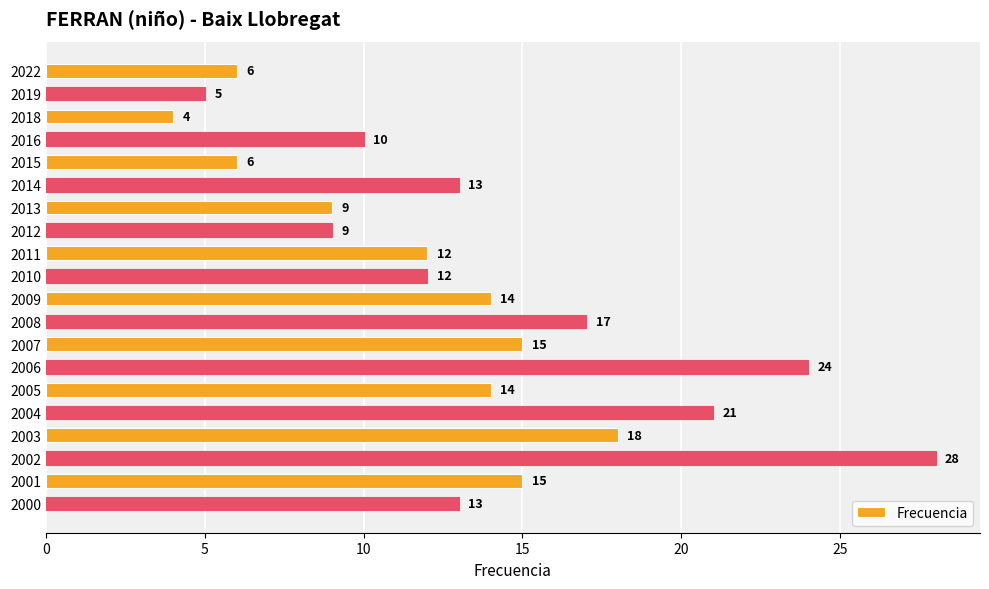

Approximately how many times larger is the value at 2000 compared to 2009?

0.9